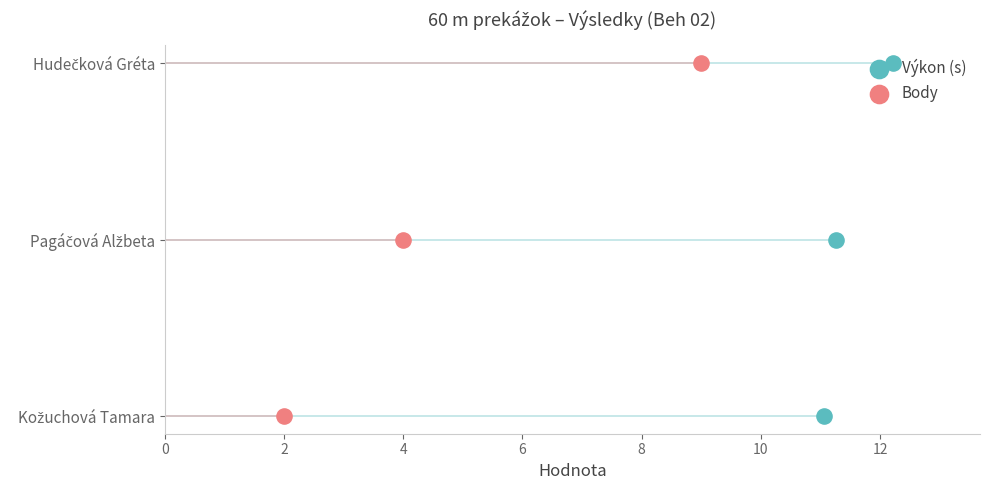

Which series has the largest total across all categories?

Výkon (s)